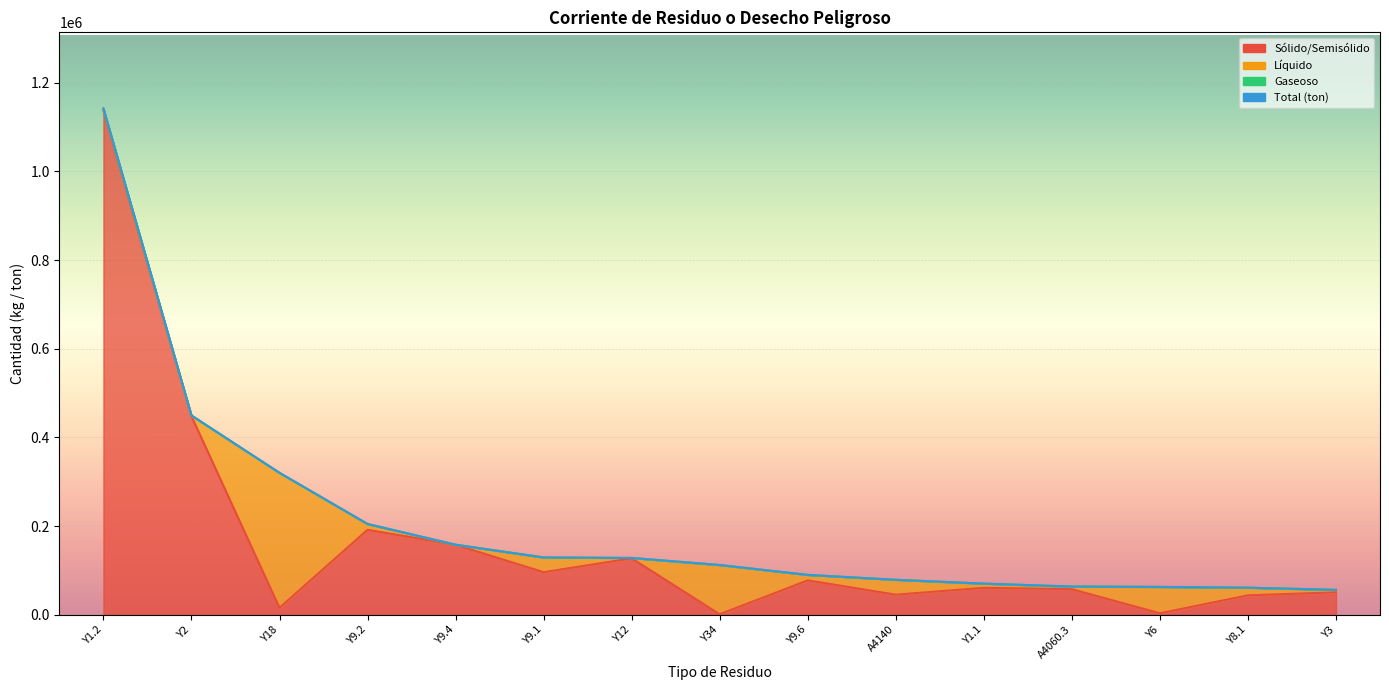

Which category has the lowest value across all series?

Y34